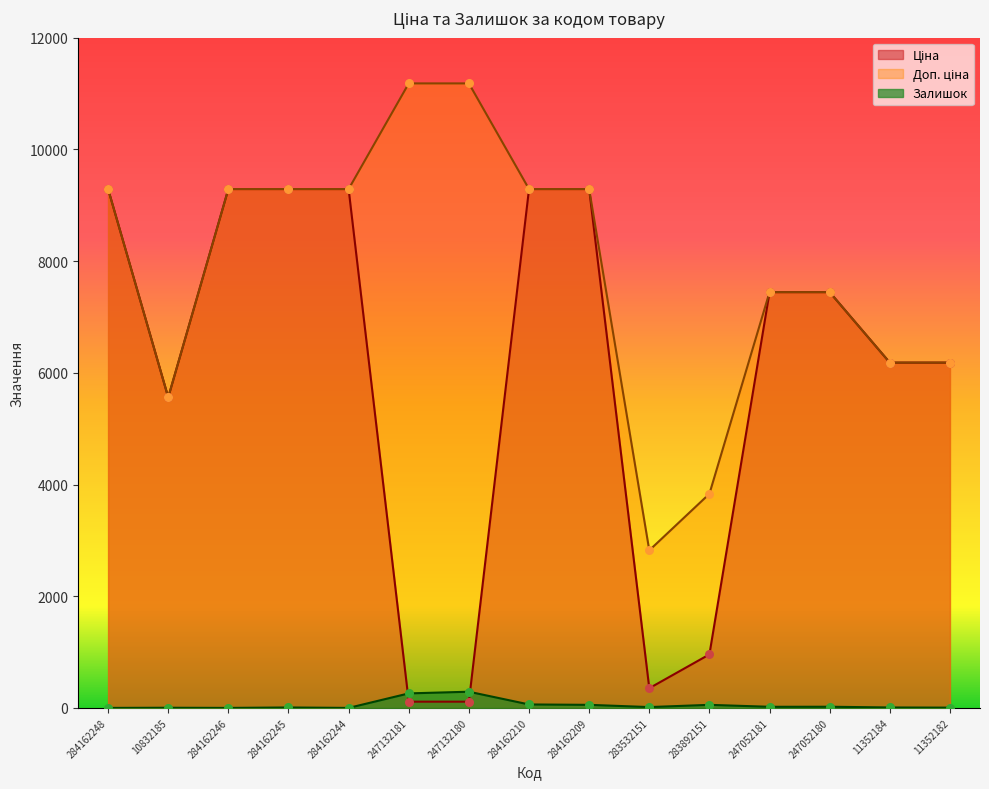

Which series reaches the minimum Y coordinate?

Залишок